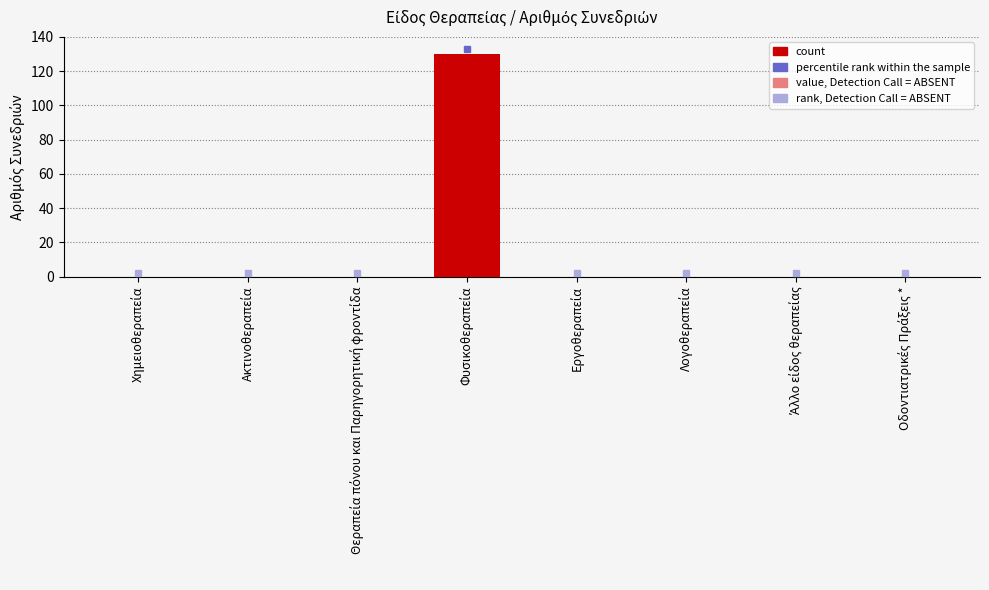

What is the maximum value shown in the chart?

130